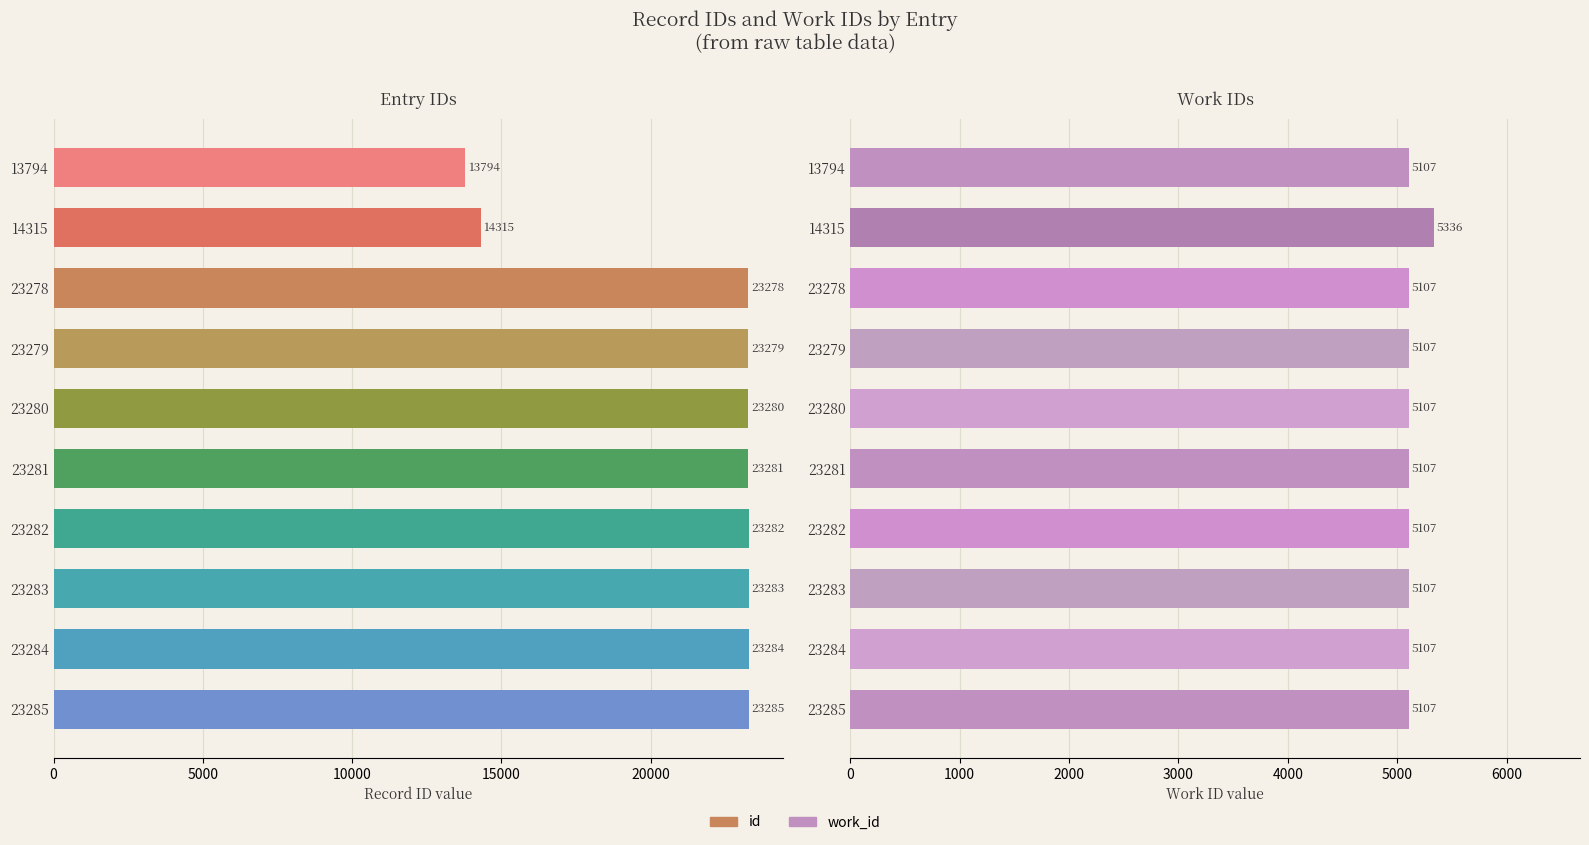

Which series changed the most between 14315 and 23281?

id